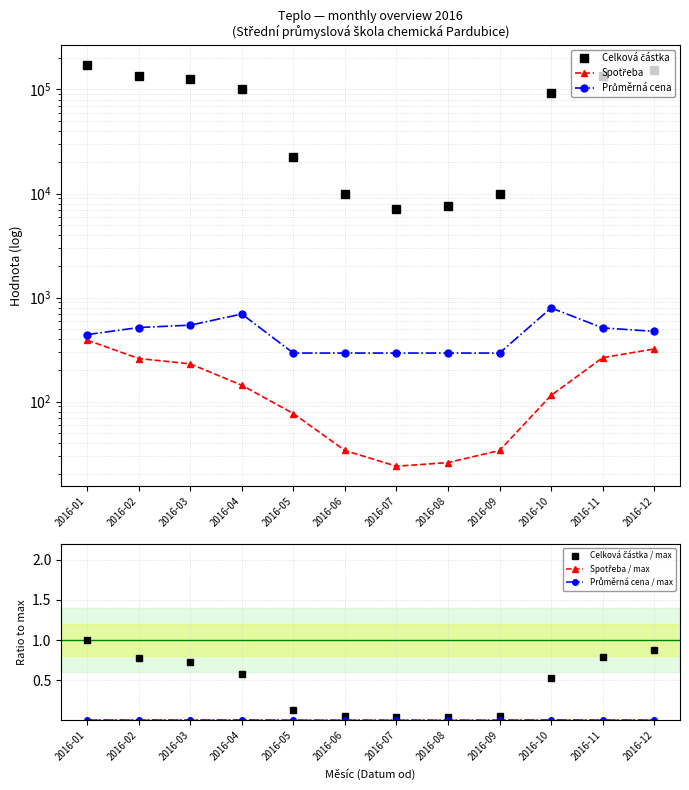

Which category has the lowest value across all series?

2016-07